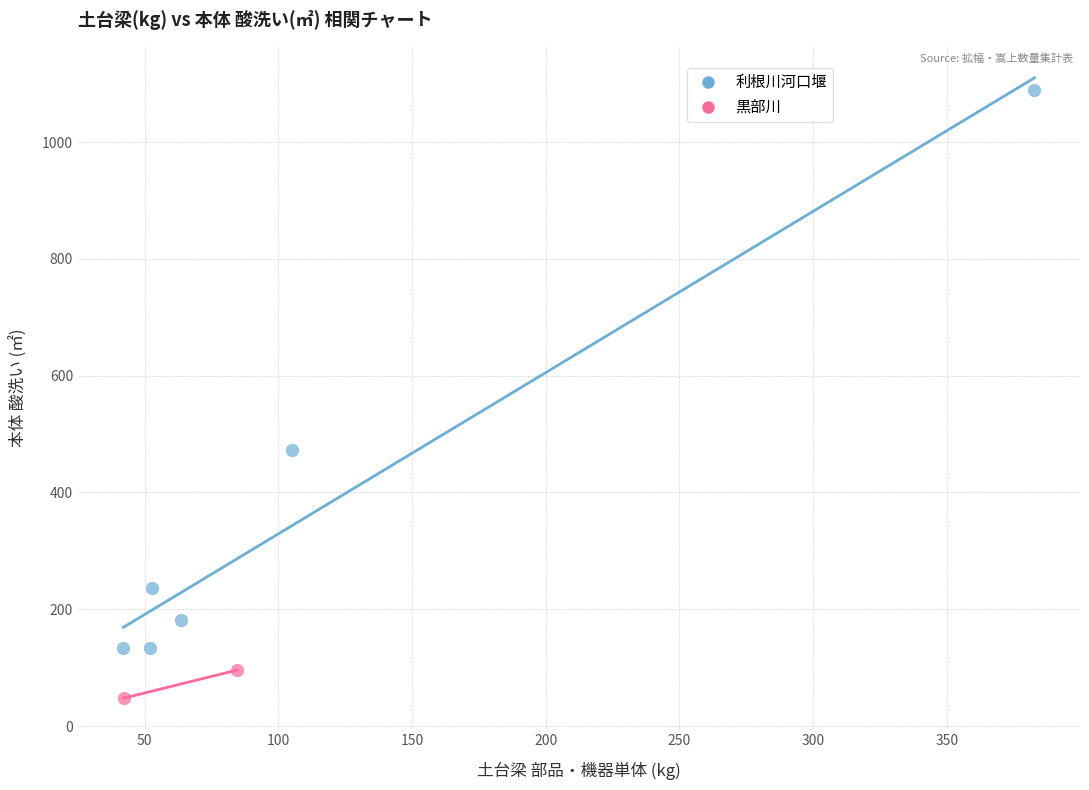

What are all the series names shown in the legend?

利根川河口堰, 黒部川